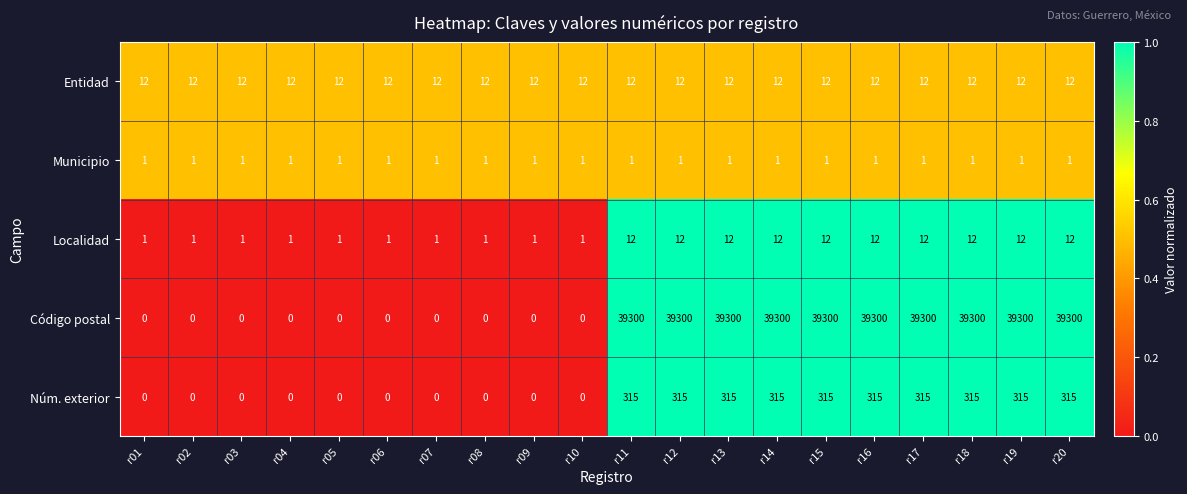

Read the Localidad value at r15, to the nearest 10.

10